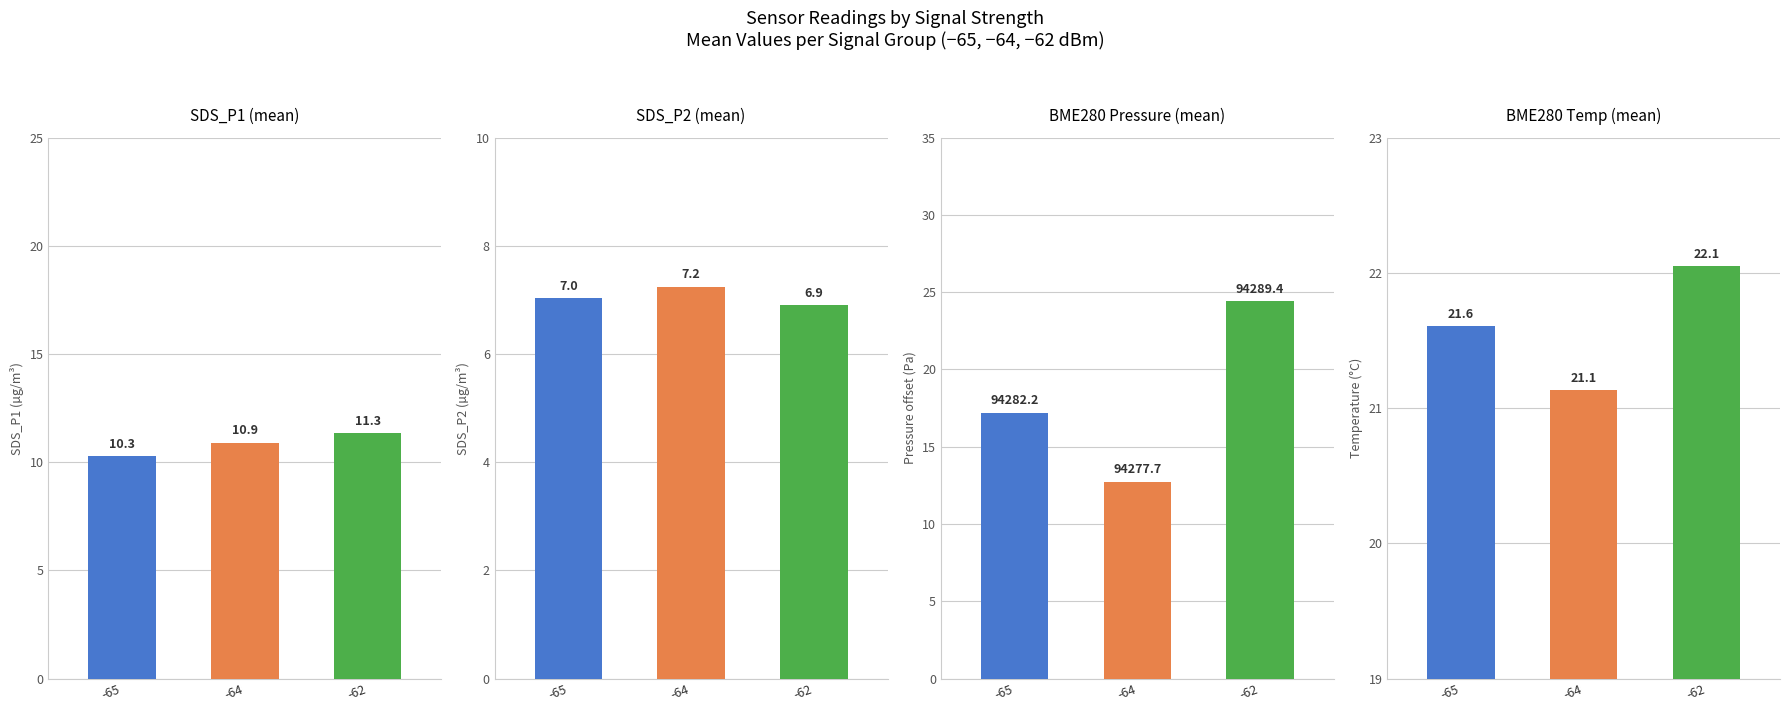

What is the spread (max minus min) of values at -62?

17.5